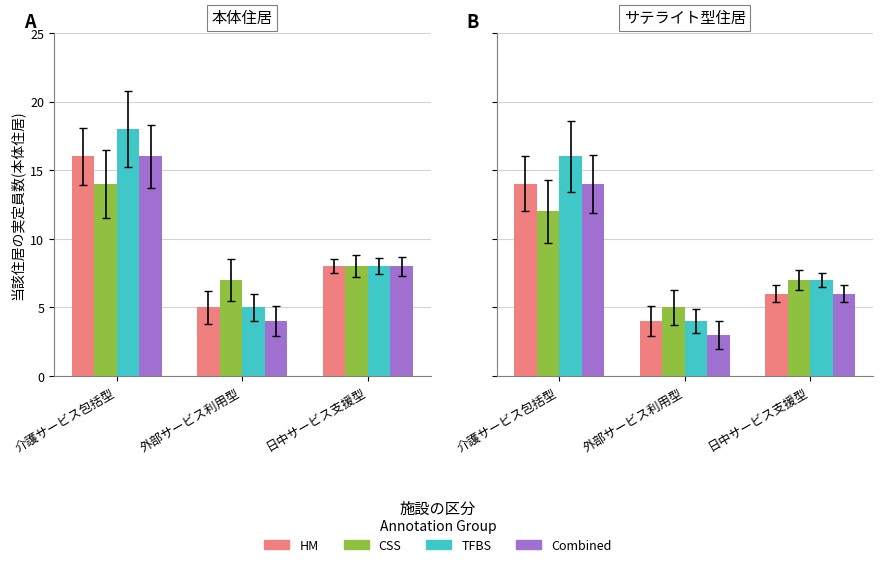

Does the chart contain any negative values?

No